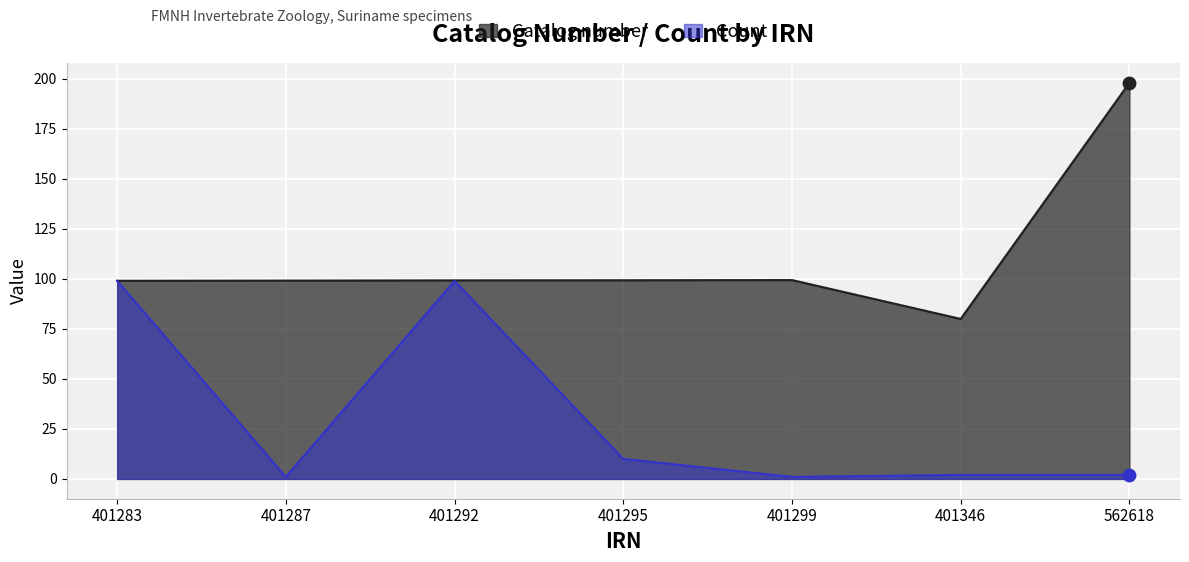

What are all the series names shown in the legend?

Catalog number, Count